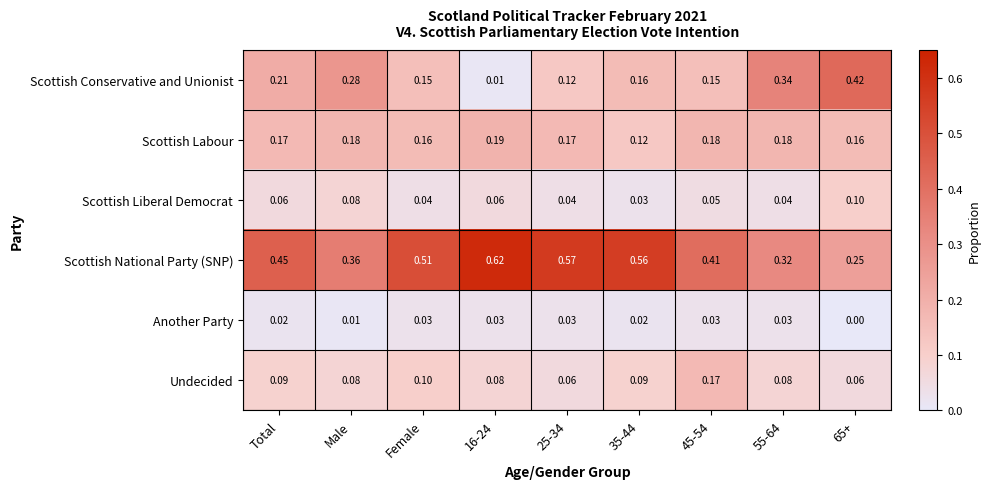

Which series has the largest total across all categories?

Scottish National Party (SNP)